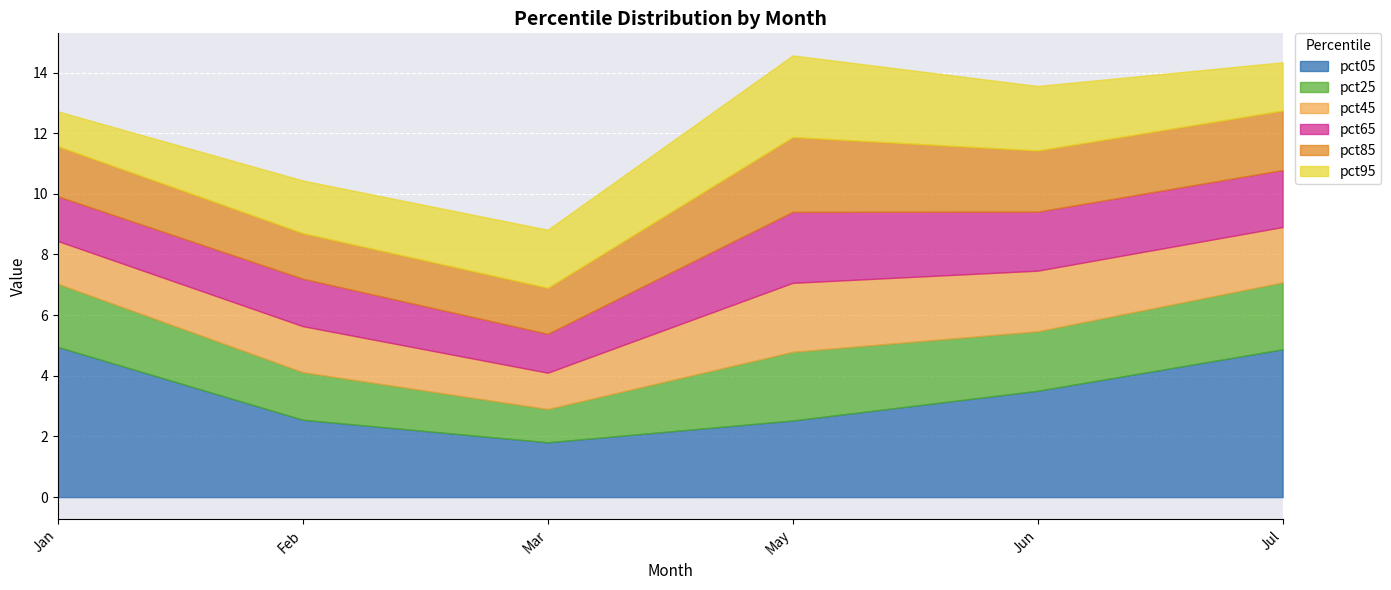

Reading left to right, extract all data points from this chart.

pct05: 5.0	2.6	1.8	2.5	3.5	4.9
pct25: 2.1	1.6	1.1	2.3	2.0	2.2
pct45: 1.4	1.5	1.2	2.3	2.0	1.8
pct65: 1.5	1.6	1.3	2.3	1.9	1.9
pct85: 1.6	1.5	1.5	2.5	2.0	2.0
pct95: 1.2	1.7	1.9	2.7	2.1	1.6